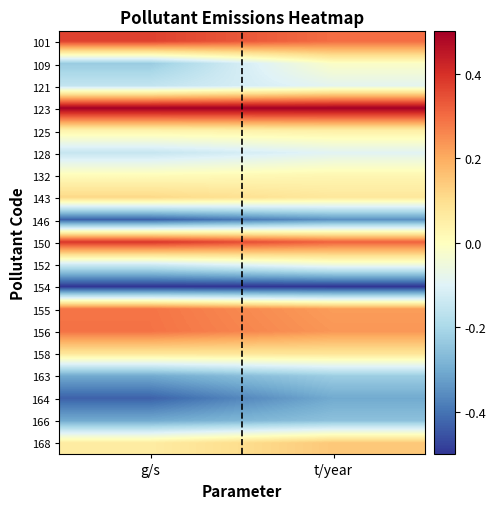

What is the smallest value displayed?

-0.5